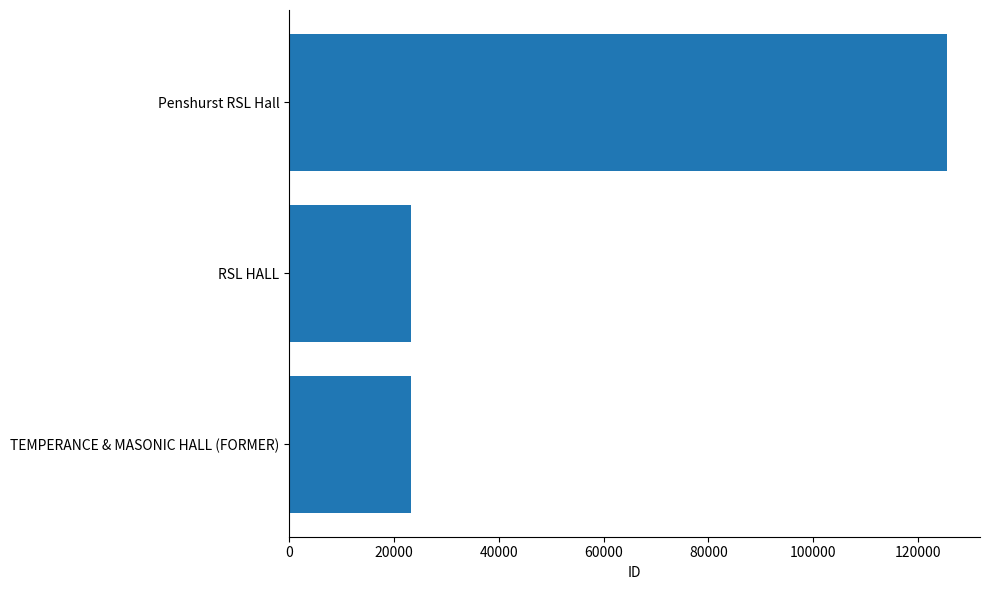

What is the sum of the values at RSL HALL and TEMPERANCE & MASONIC HALL (FORMER)?

46711